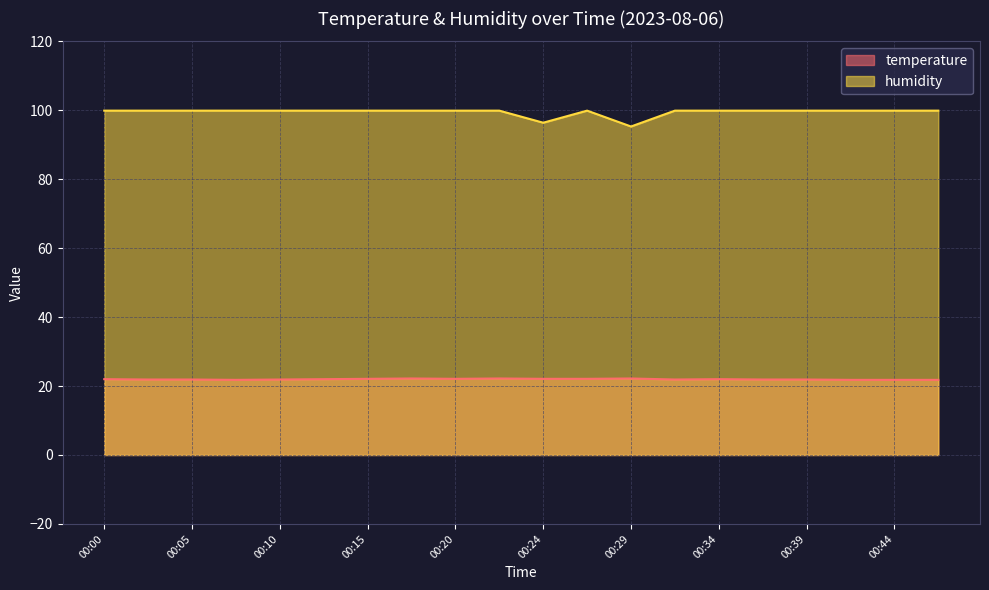

How many lines are shown in the chart?

2